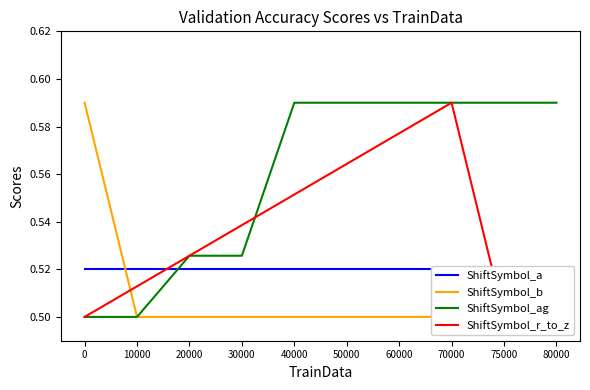

Reading right to left, list all the values displayed in this chart.

ShiftSymbol_a: 0.5	0.5	0.5	0.5	0.5	0.5	0.5	0.5	0.5	0.5
ShiftSymbol_b: 0.5	0.5	0.5	0.5	0.5	0.5	0.5	0.5	0.5	0.6
ShiftSymbol_ag: 0.6	0.6	0.6	0.6	0.6	0.6	0.5	0.5	0.5	0.5
ShiftSymbol_r_to_z: 0.5	0.5	0.6	0.6	0.6	0.6	0.5	0.5	0.5	0.5